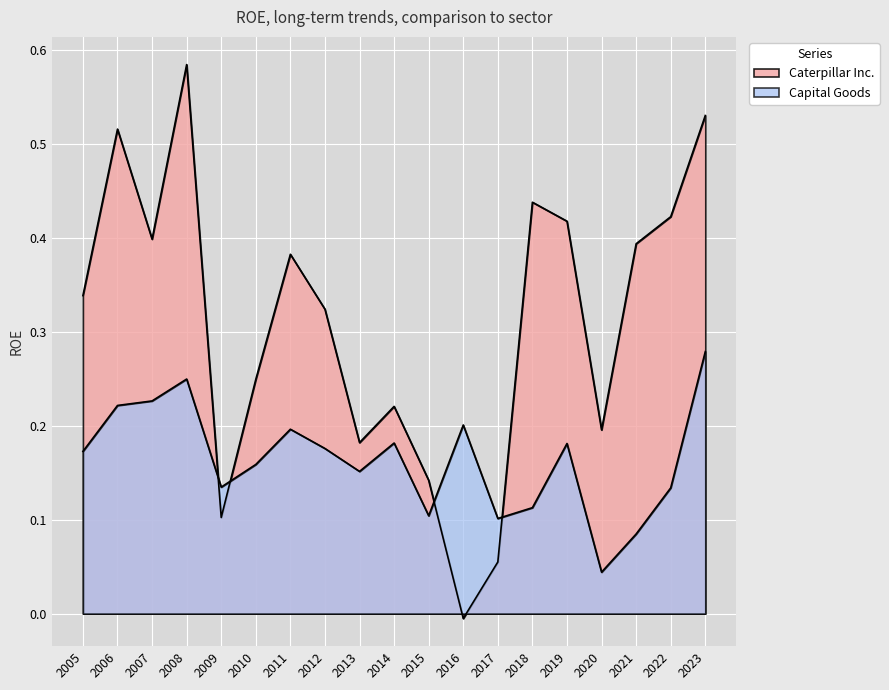

Is the value of Caterpillar Inc. at 2012 greater than the value of Capital Goods at 2022?

Yes